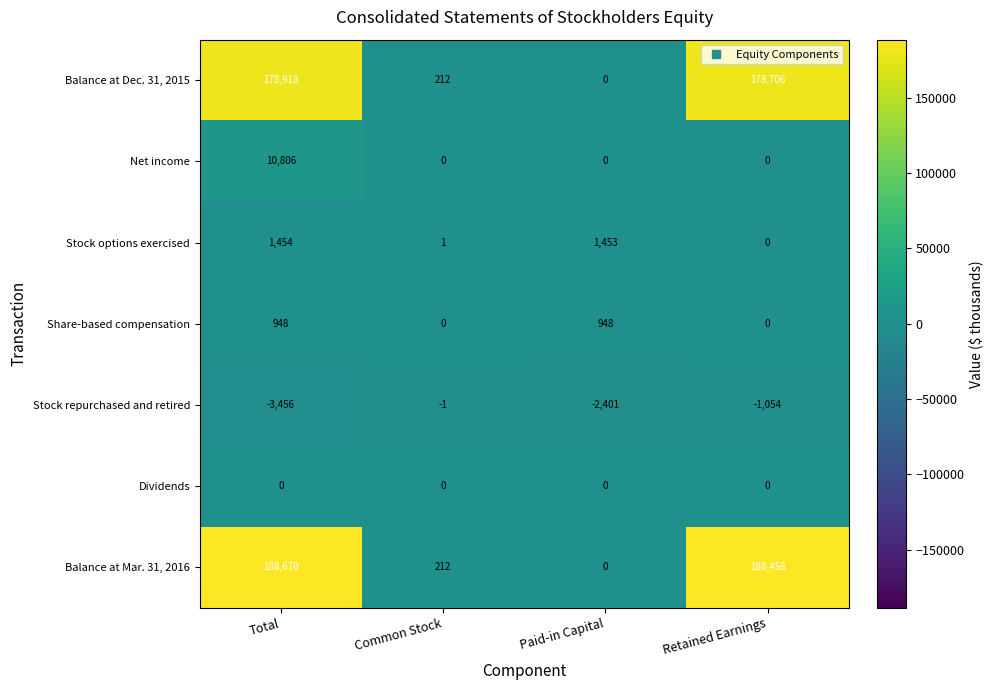

What is the approximate value of Share-based compensation at Paid-in Capital?

948